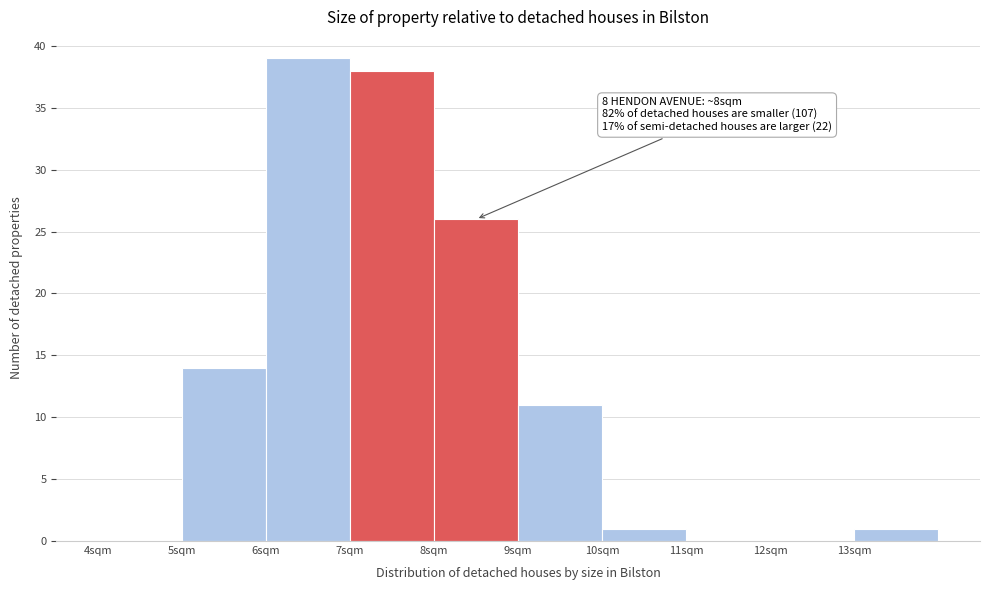

Over which range of the x-axis is the bar tallest?

6 to 7